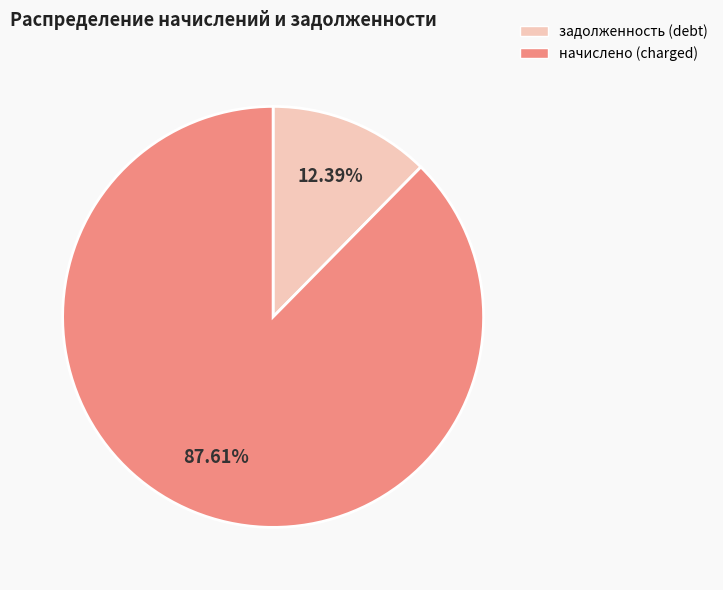

Is there any slice that represents more than half of the pie?

Yes